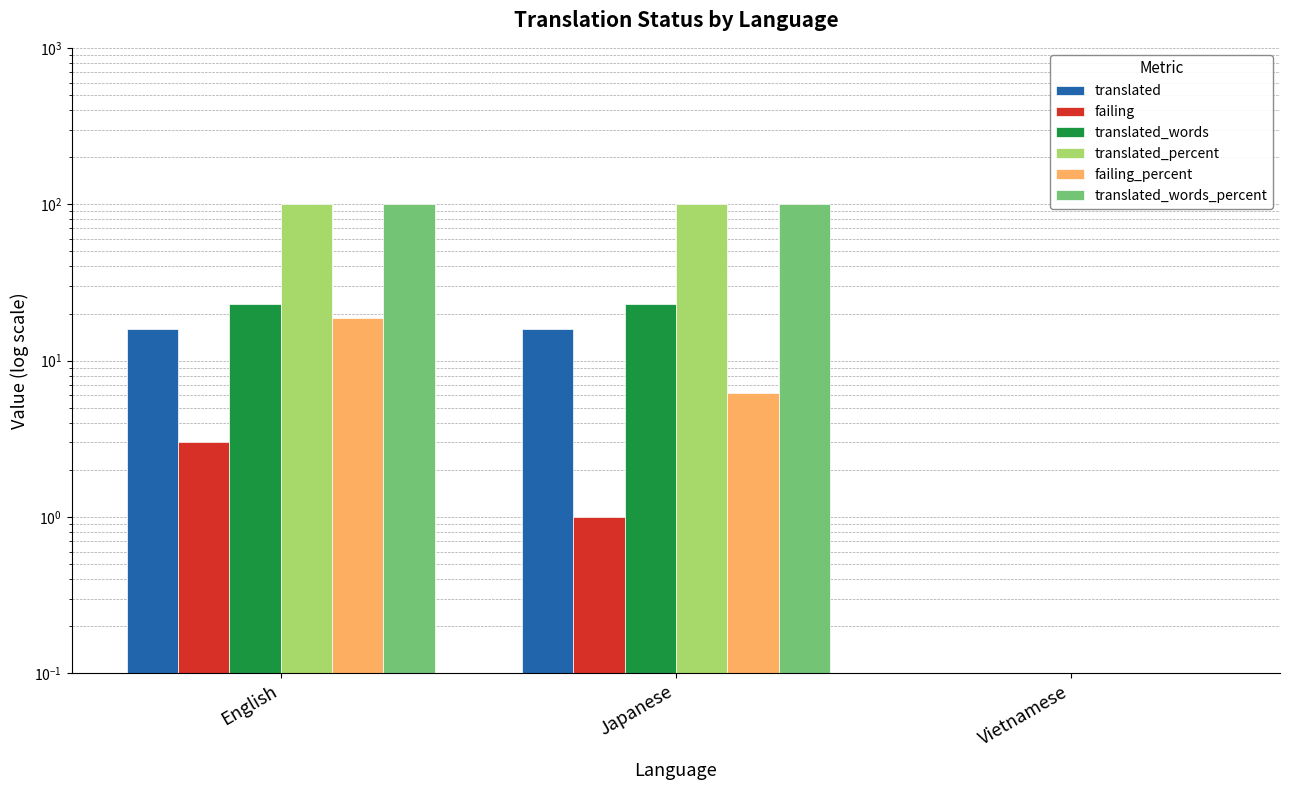

What is the difference between the failing_percent values at Vietnamese and Japanese?

6.2